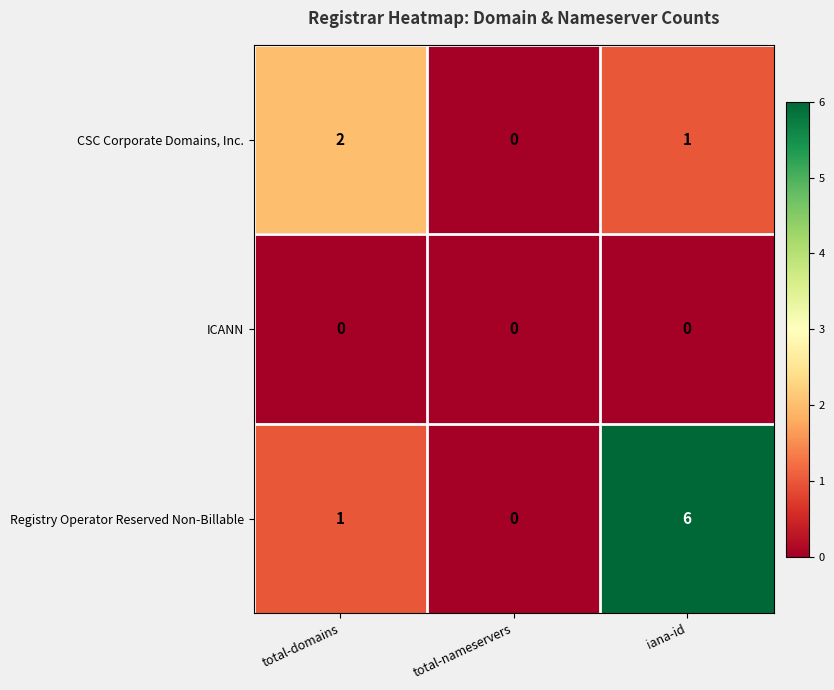

At which category is the sum across all series the highest?

iana-id